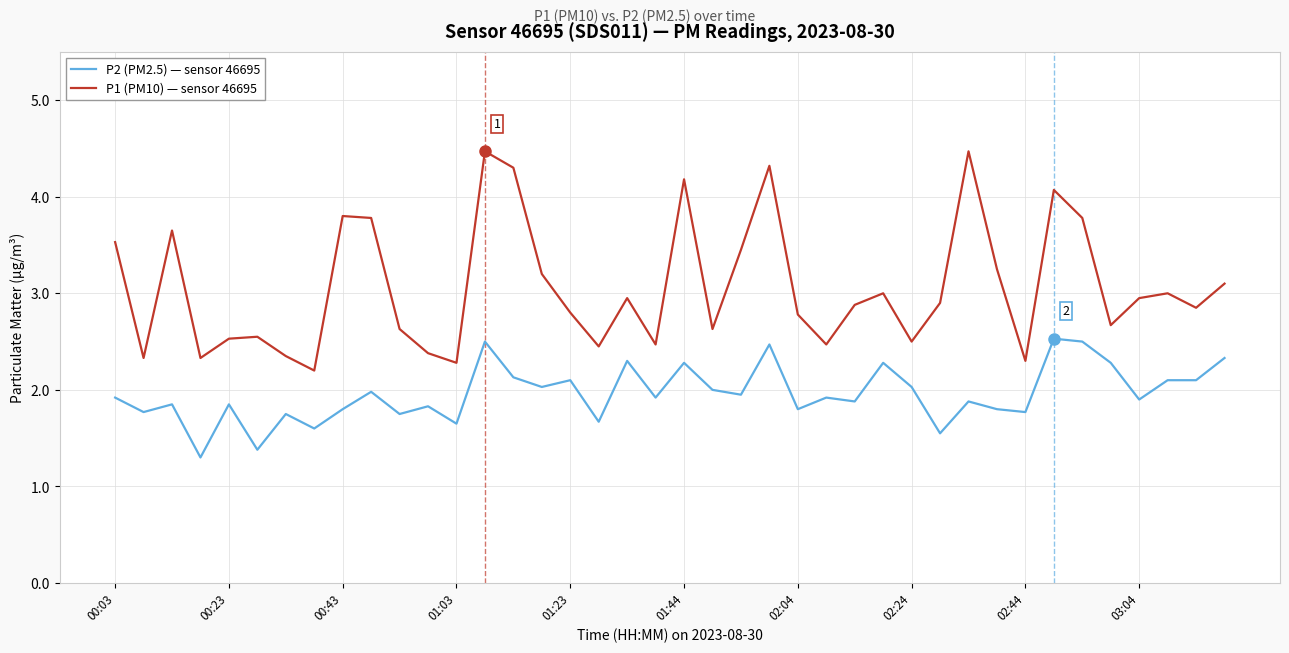

How many series are shown in this chart?

2